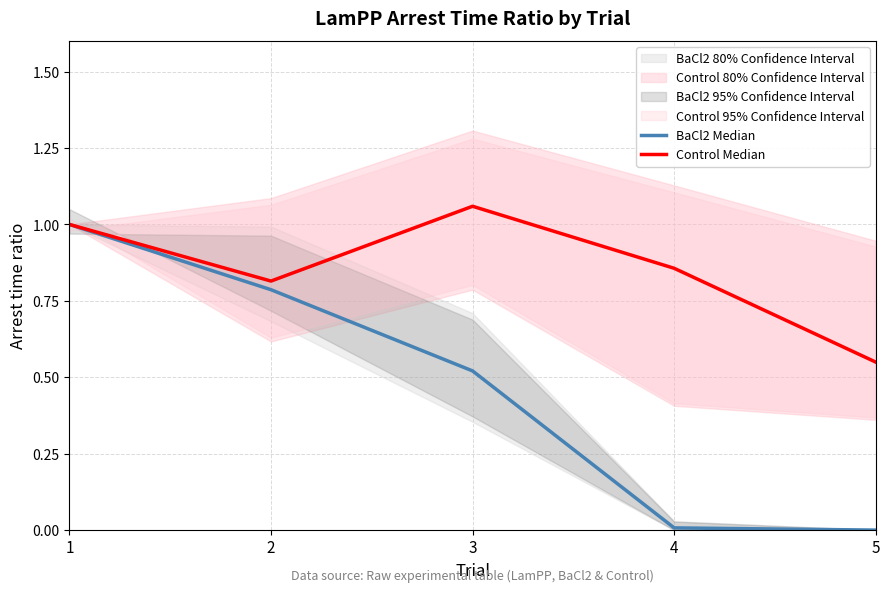

Reading right to left, extract all data points from this chart.

BaCl2 Median: 5=0.0	4=0.0	3=0.5	2=0.8	1=1.0
Control Median: 5=0.5	4=0.9	3=1.1	2=0.8	1=1.0